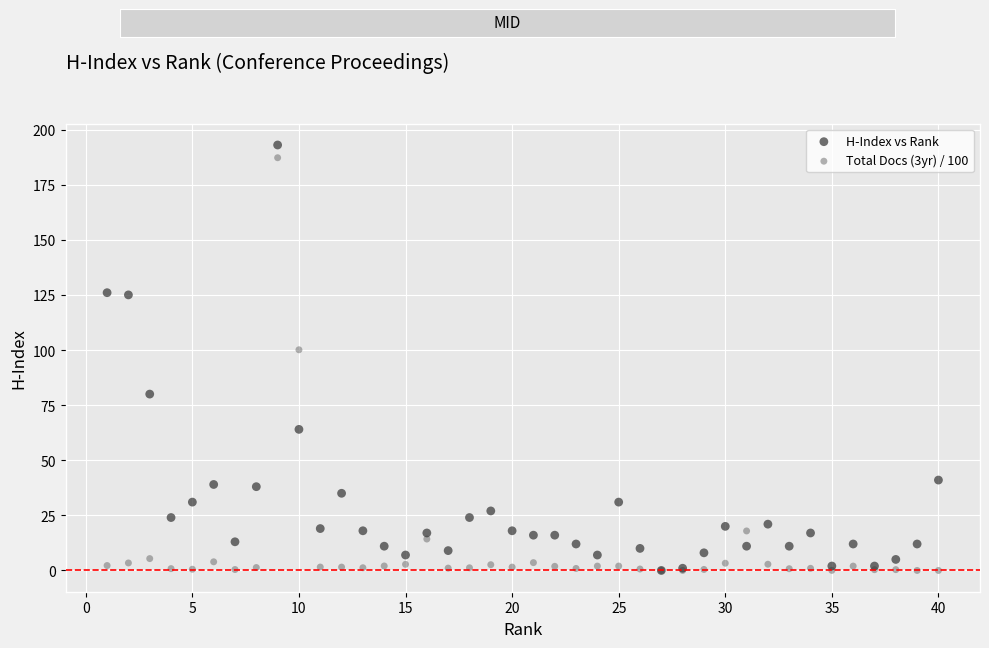

Across all series, what Y value is closest to 96?

100.1